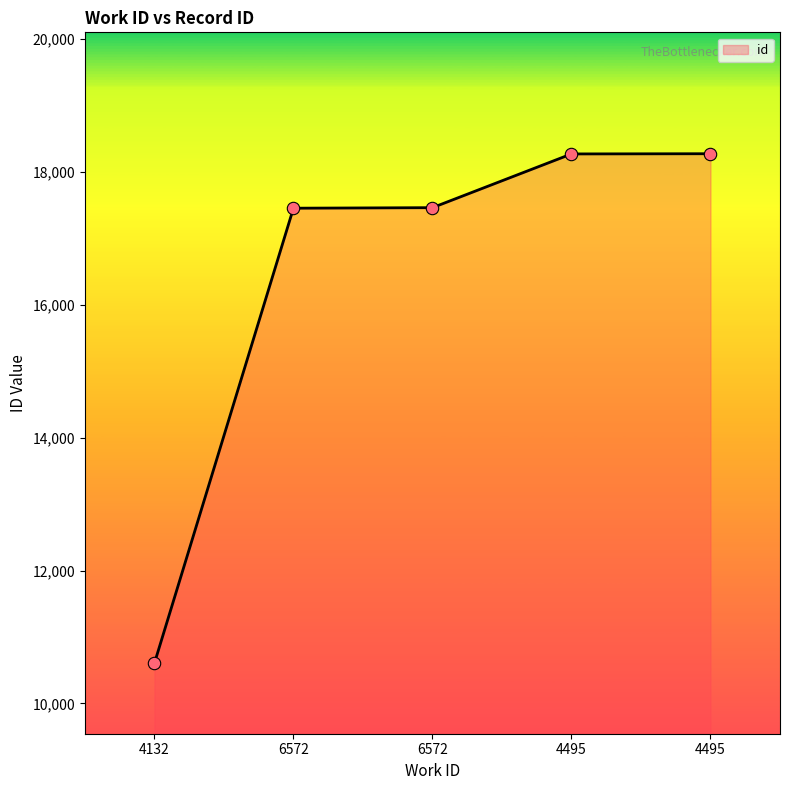

What is the change in value from 4132 to 6572?

+6859